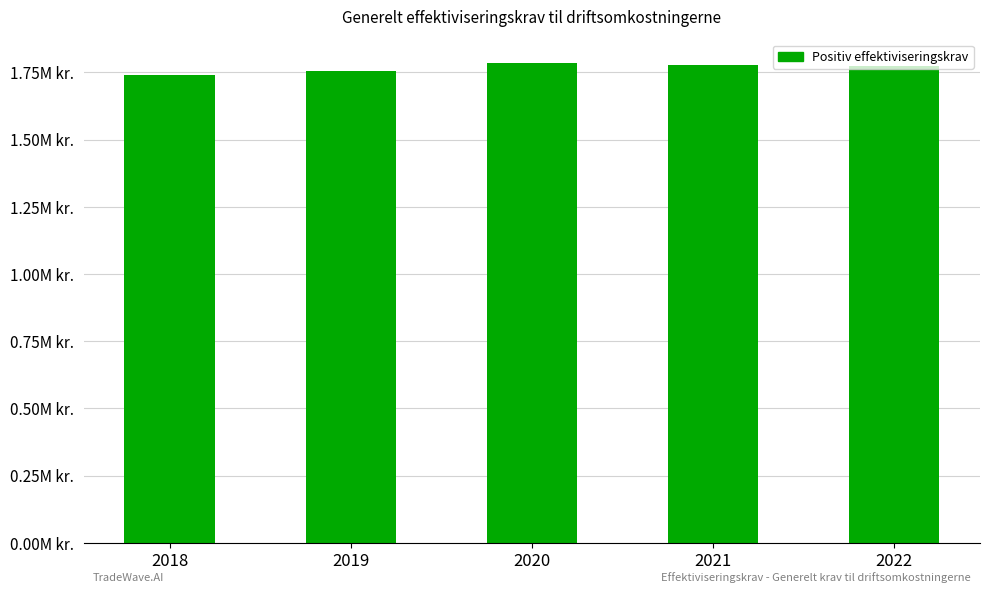

List the labels in order of value, smallest first.

2018, 2019, 2022, 2021, 2020